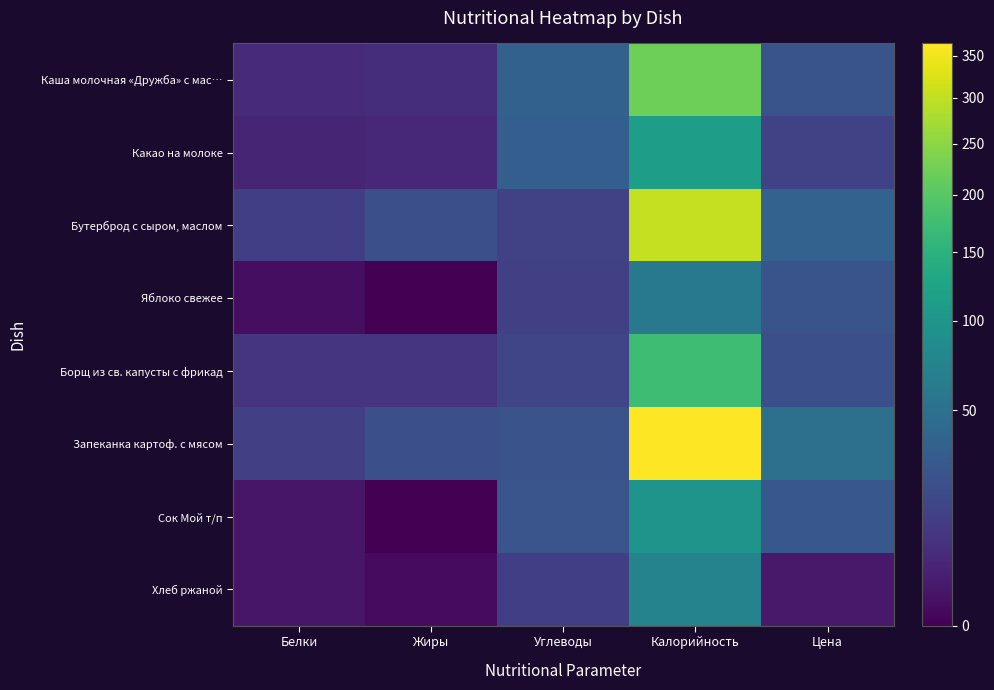

What is the spread (max minus min) of values at Белки?

12.5